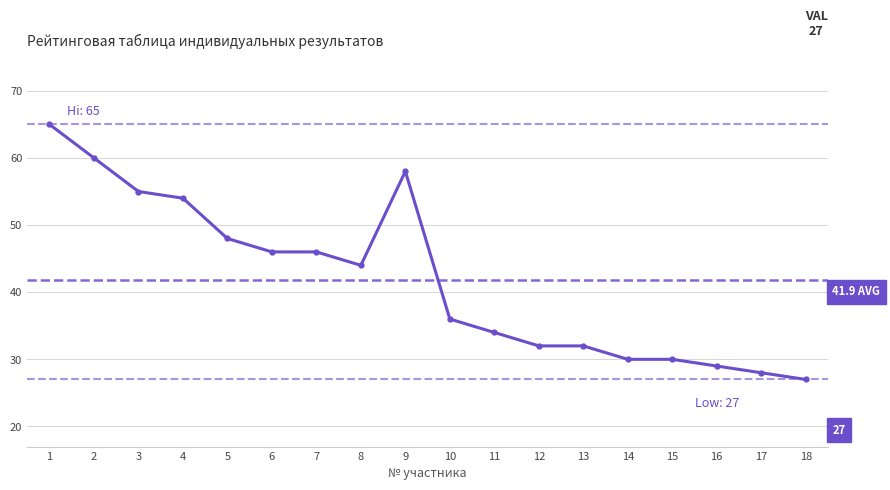

What is the change in value from 9 to 14?

-28